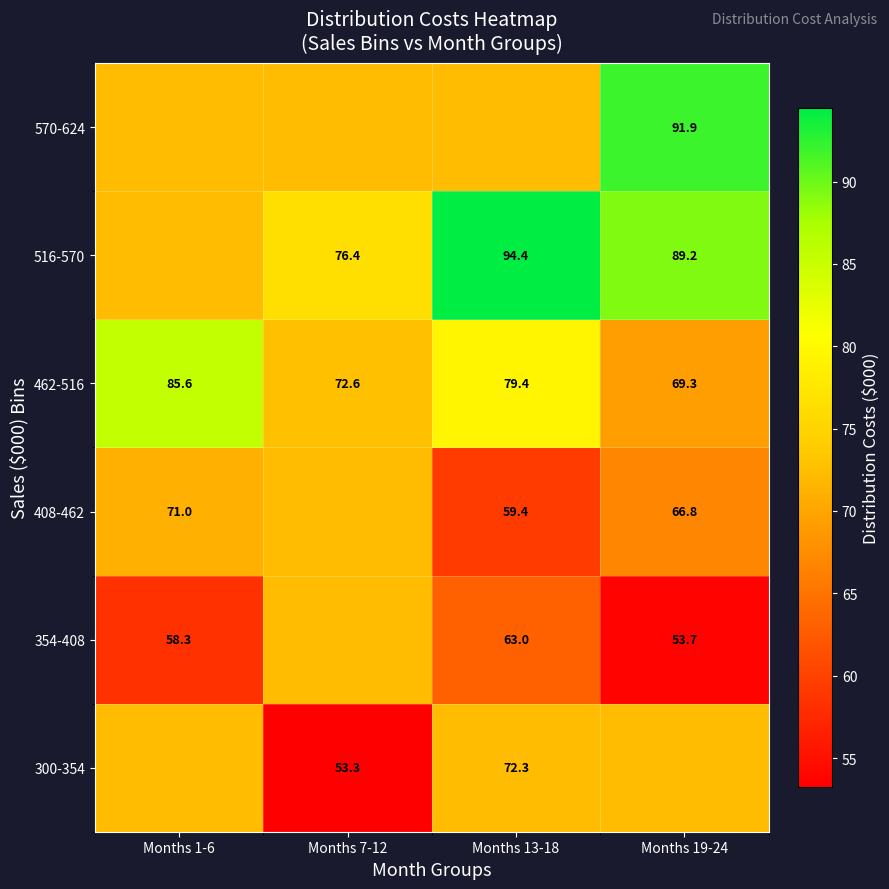

How many data points in 462-516 are above 79?

2